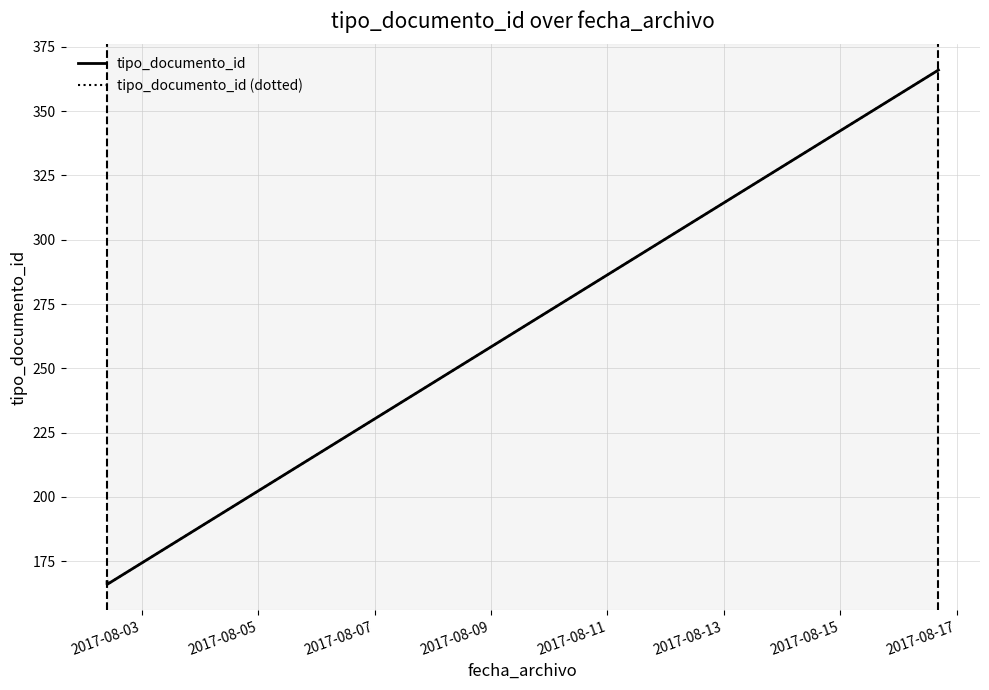

What is the sum of all tipo_documento_id (dotted) values?

699